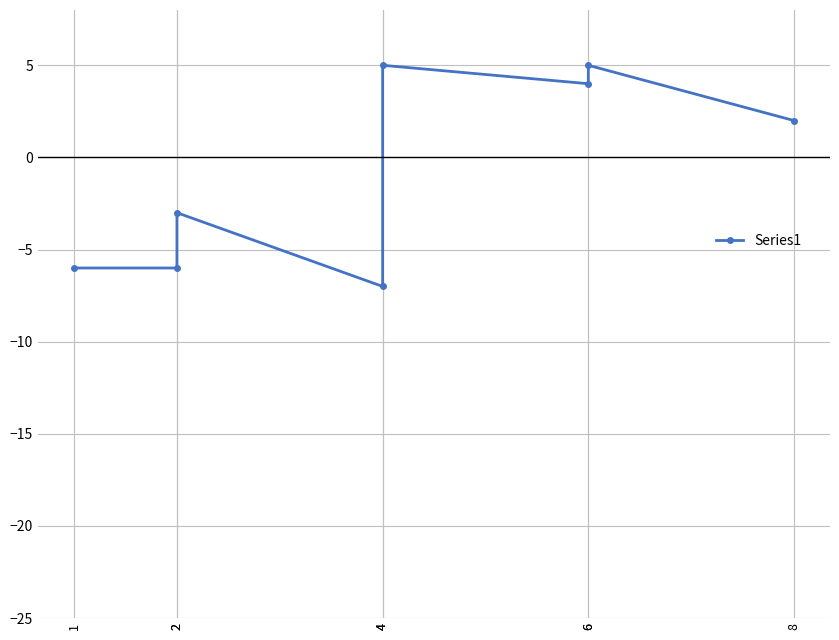

Reading left to right, list all the values displayed in this chart.

1=-6	2=-6	2=-3	4=-7	4=5	6=4	6=5	8=2